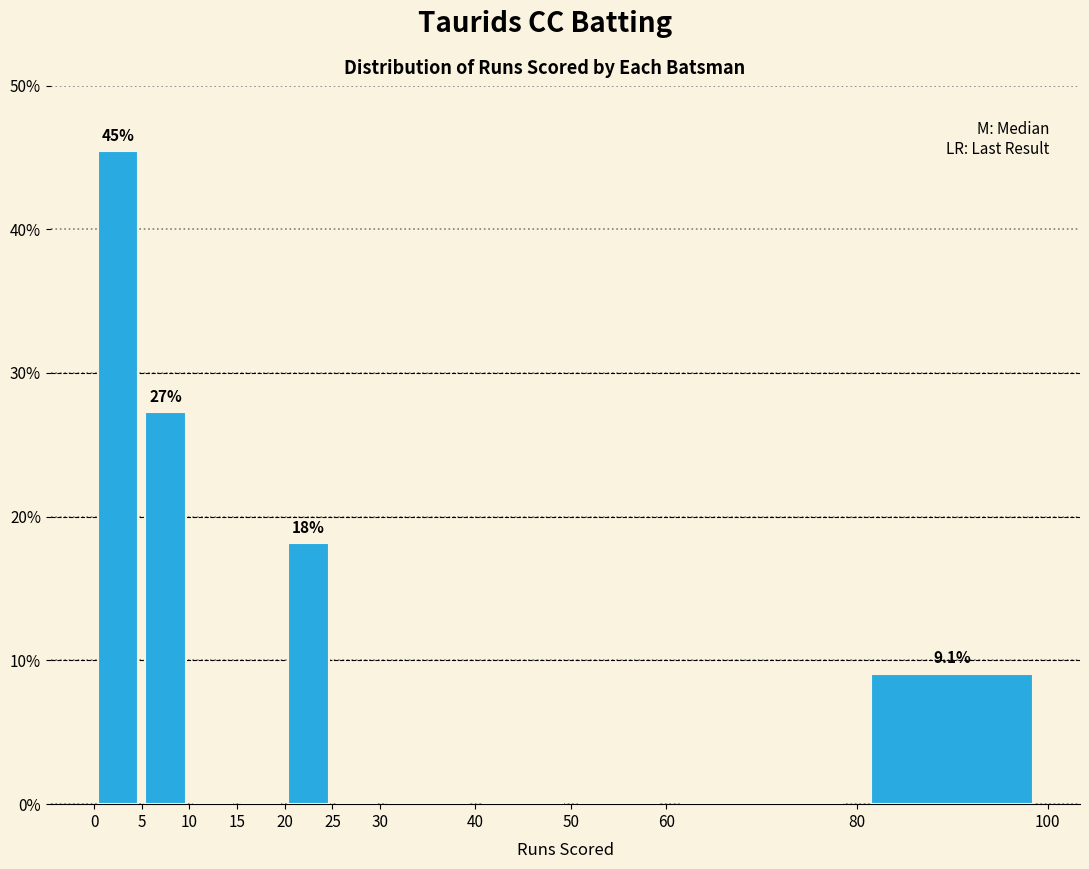

Which range on the x-axis has the tallest bar?

0 to 5